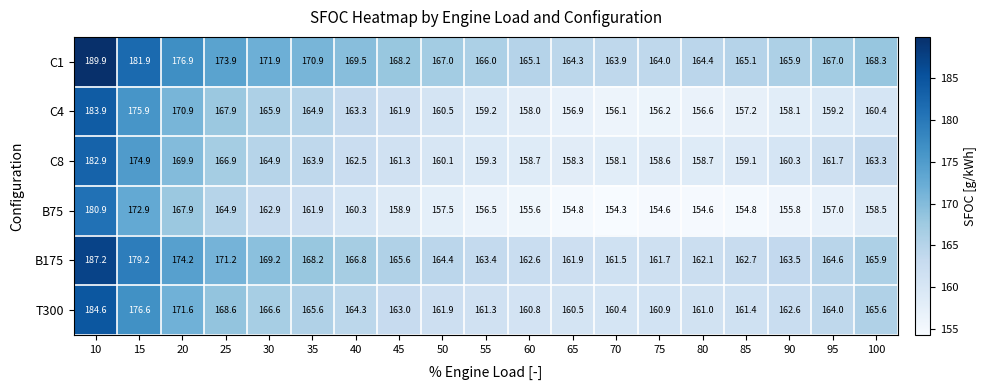

Which series has the largest total across all categories?

C1